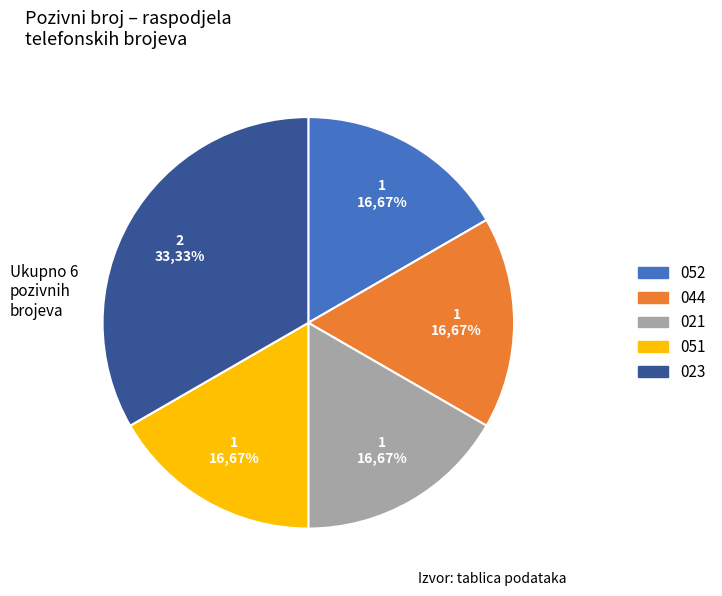

Does any single category account for the majority?

No